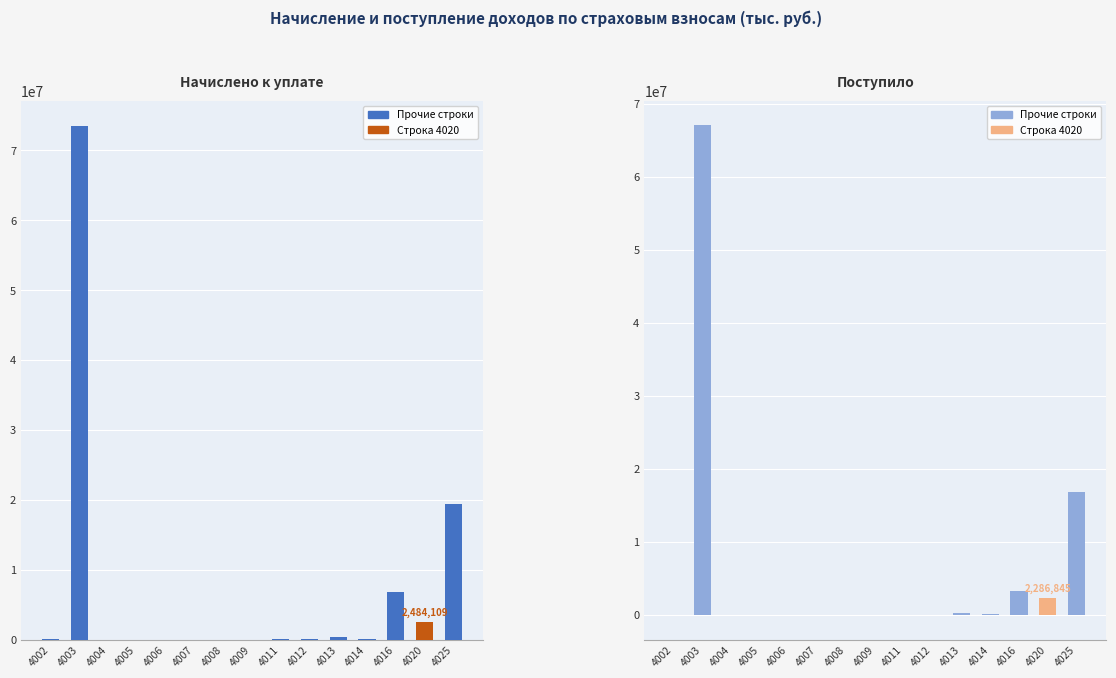

Which label corresponds to the smallest value in the chart?

4004